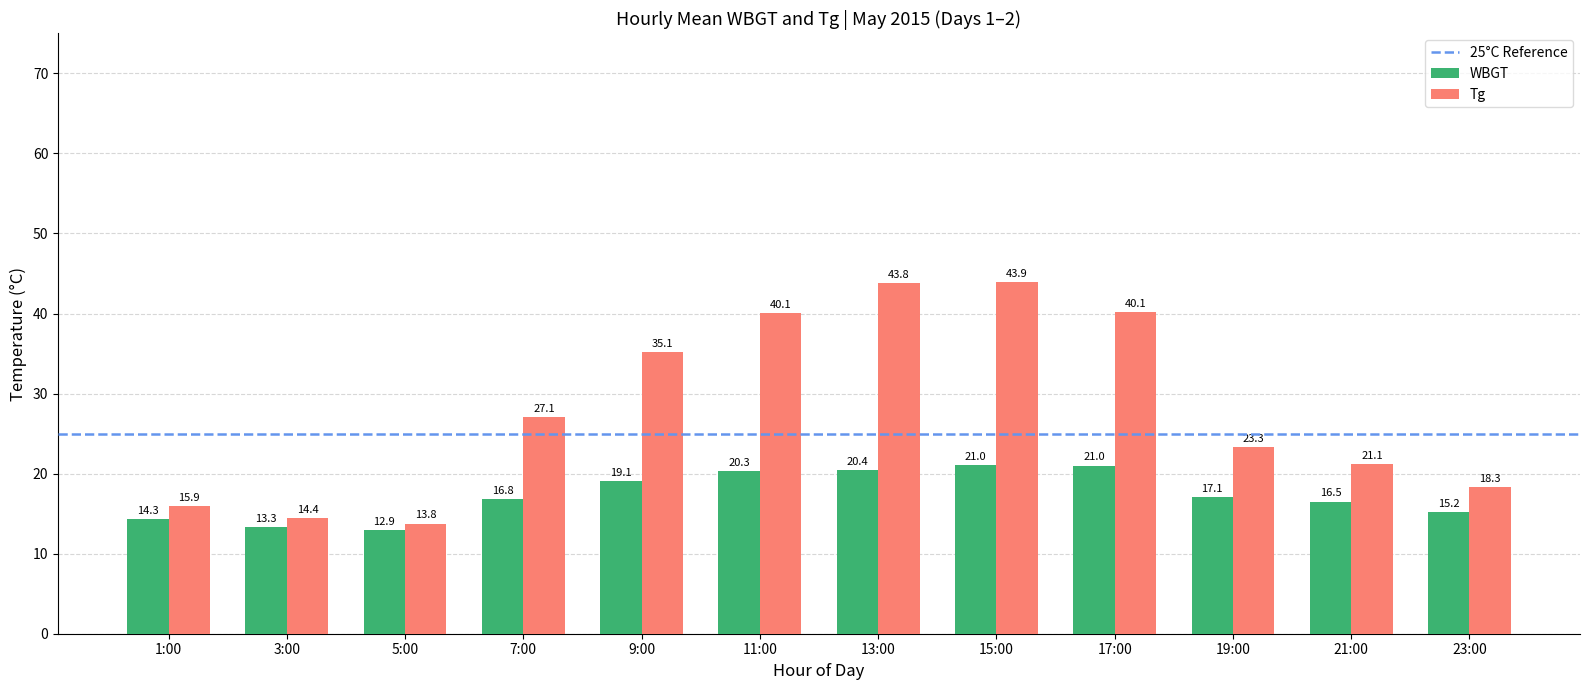

How many bars are there in total?

24